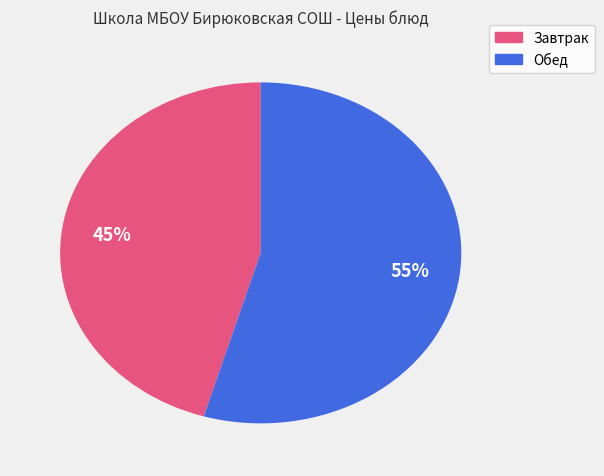

Does any single category account for the majority?

Yes